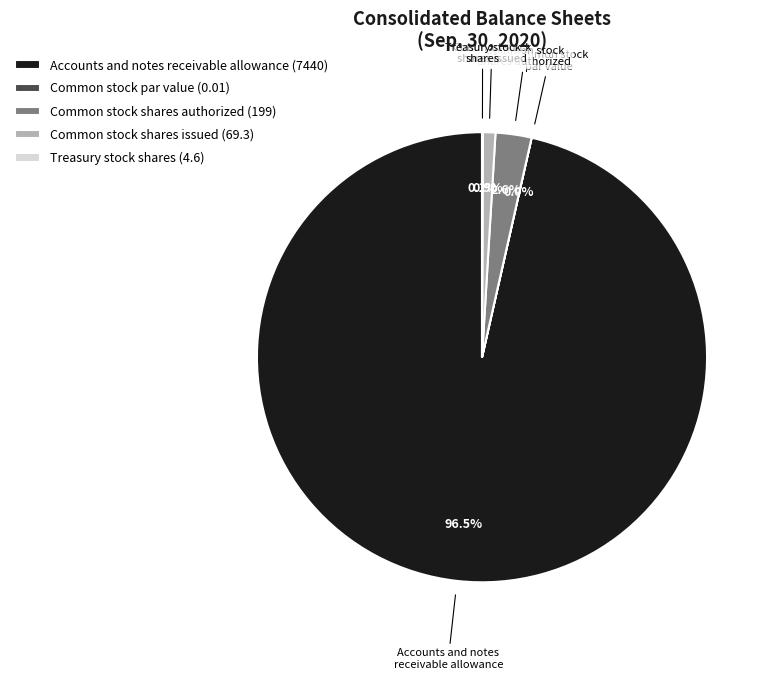

Which has a higher value, Common stock shares authorized or Accounts and notes receivable allowance?

Accounts and notes receivable allowance